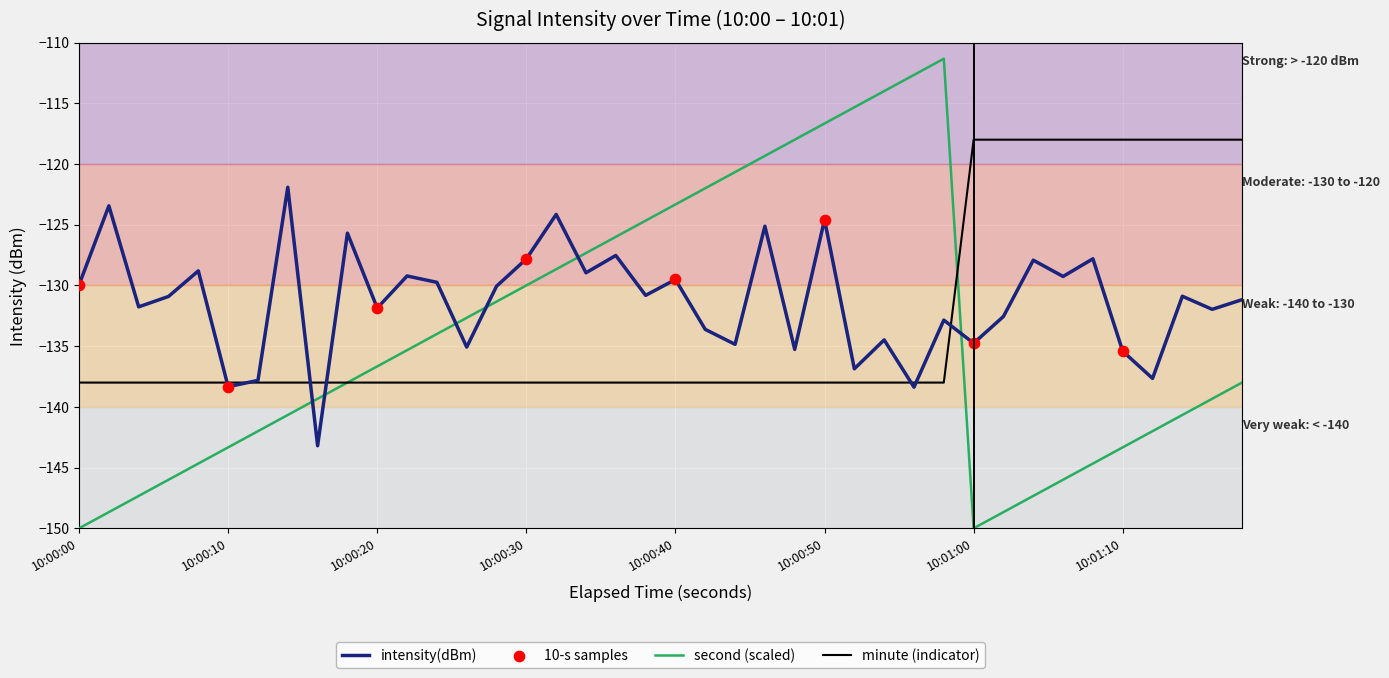

Which series has the largest range (max minus min)?

second (scaled)